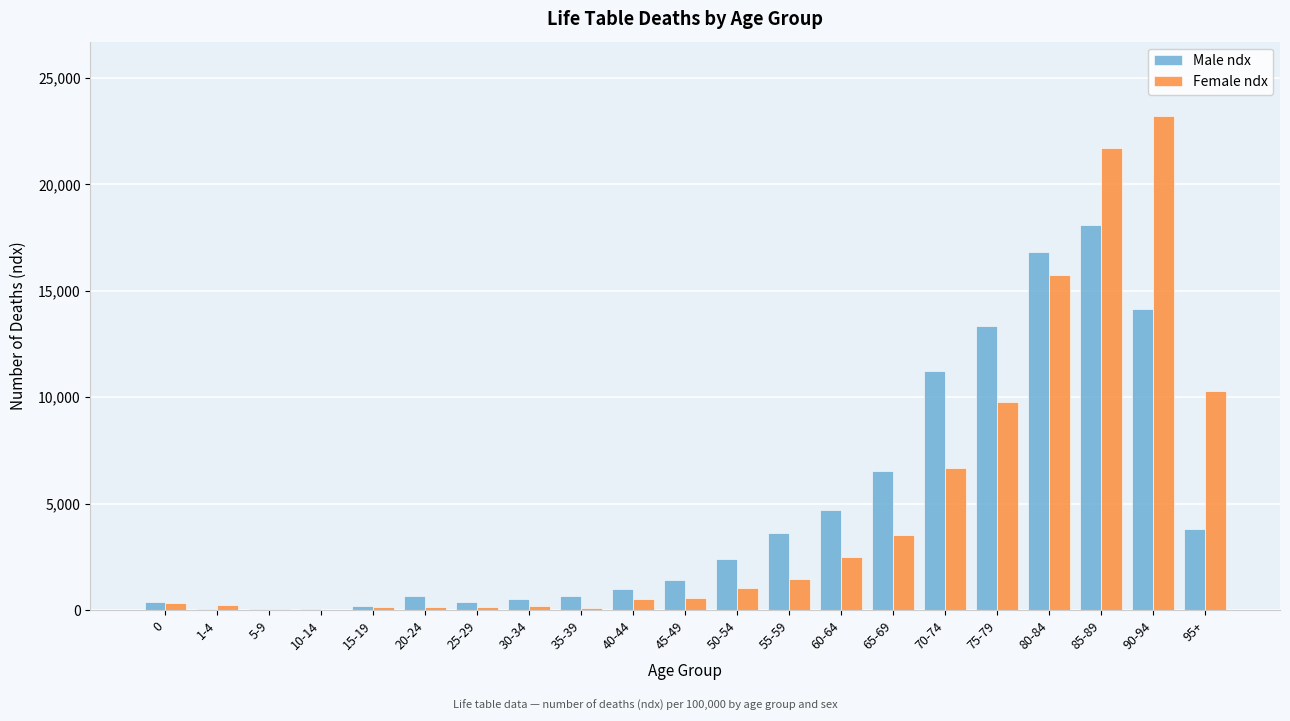

The value of Female ndx at 80-84 is 5878. True or false?

False